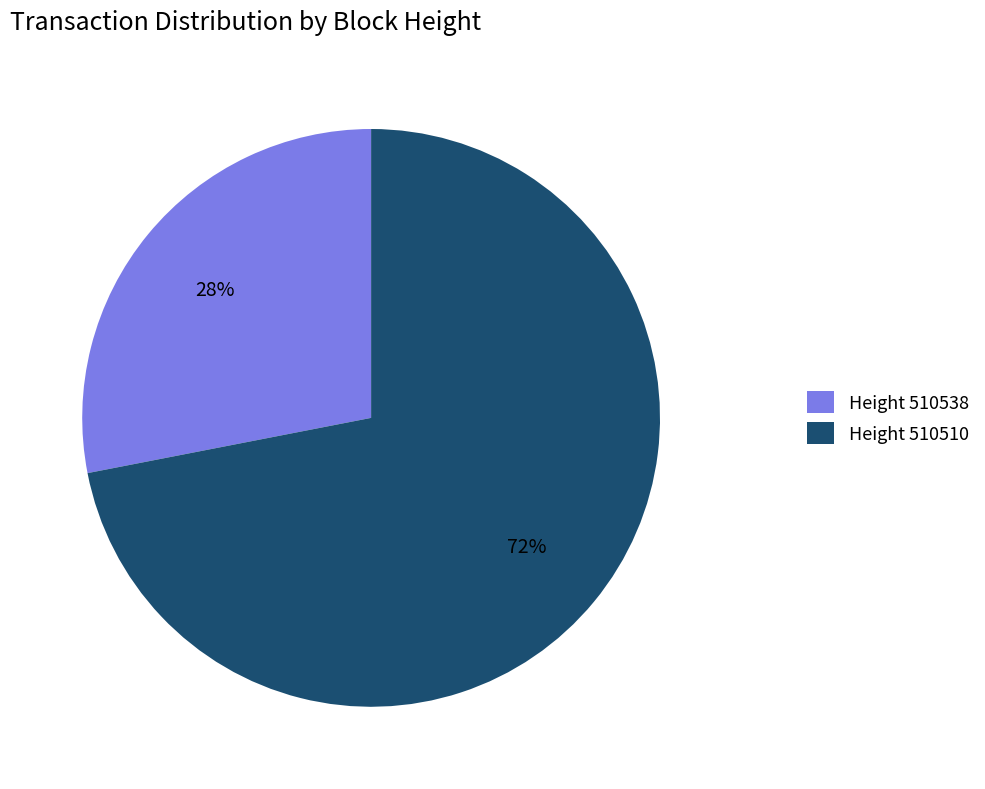

Between Height 510538 and Height 510510, which is larger?

Height 510510